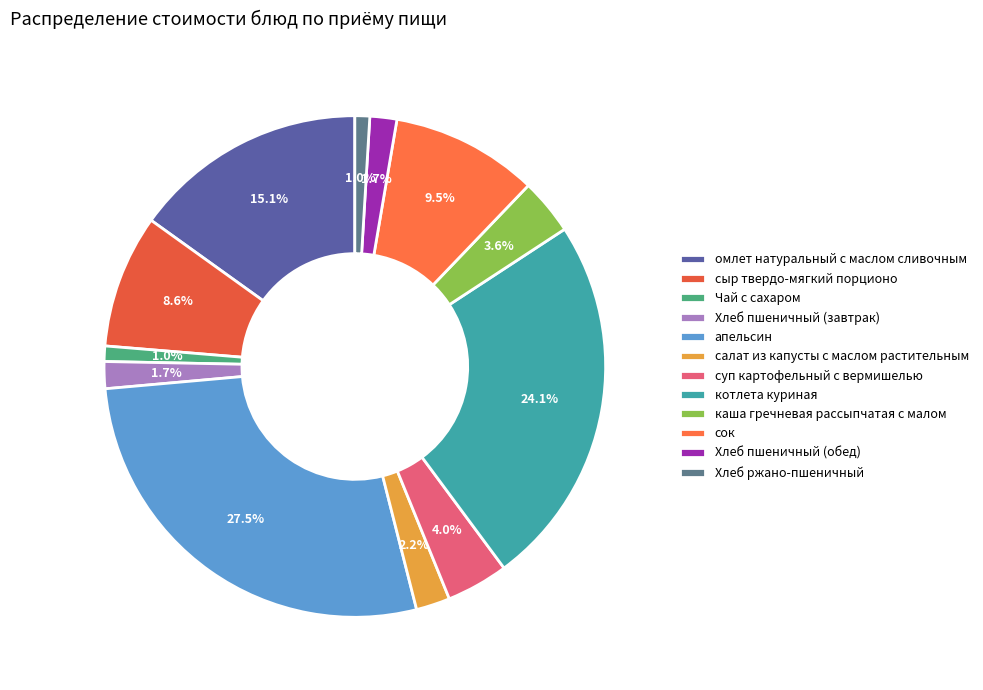

Which category has the smallest portion of the pie?

Хлеб ржано-пшеничный